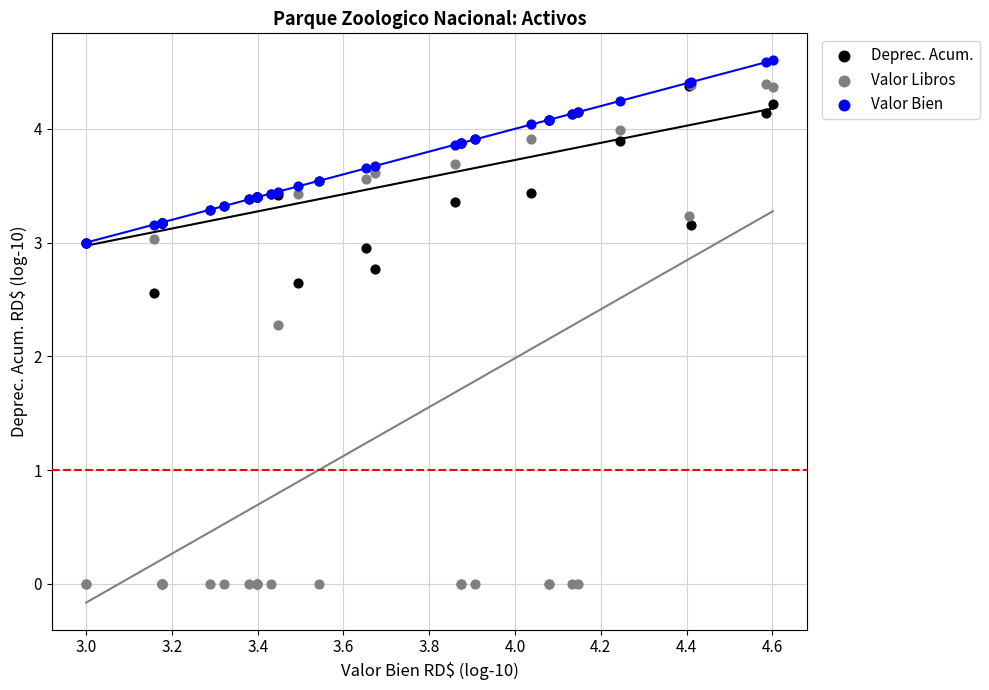

Across all series, what Y value is closest to 2?

2.3